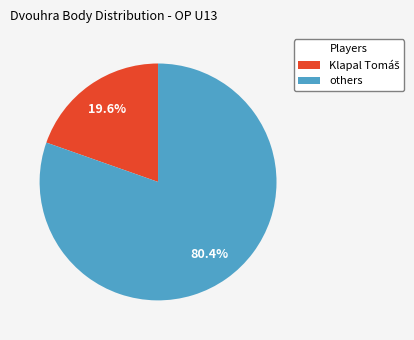

Is there any slice that represents more than half of the pie?

Yes